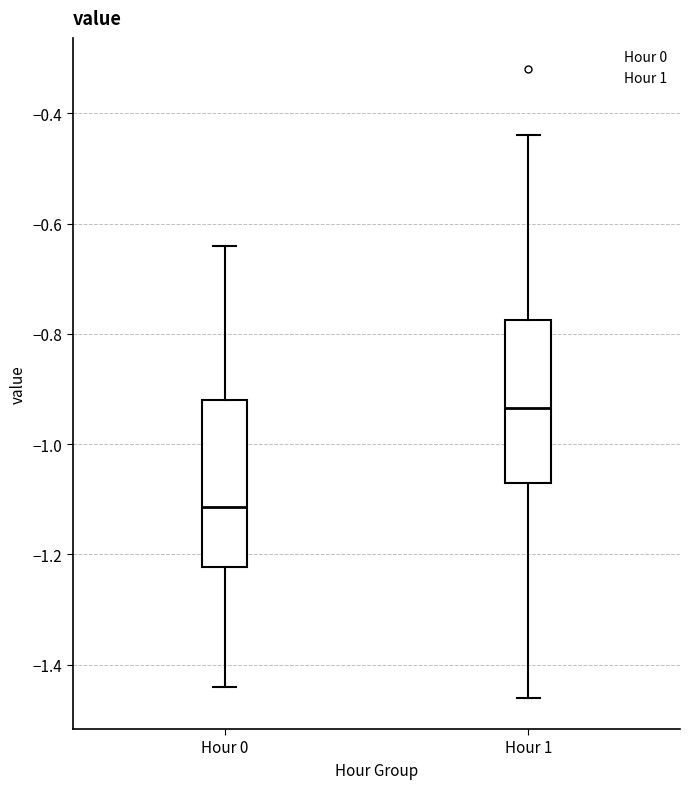

Which box's median line is the highest?

Hour 1